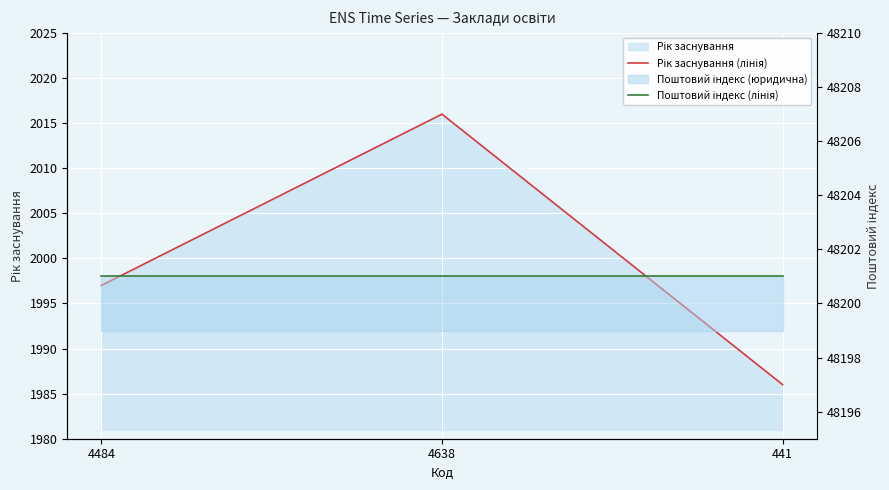

Is it true that Поштовий індекс (лінія) equals 48201 at 4484?

True